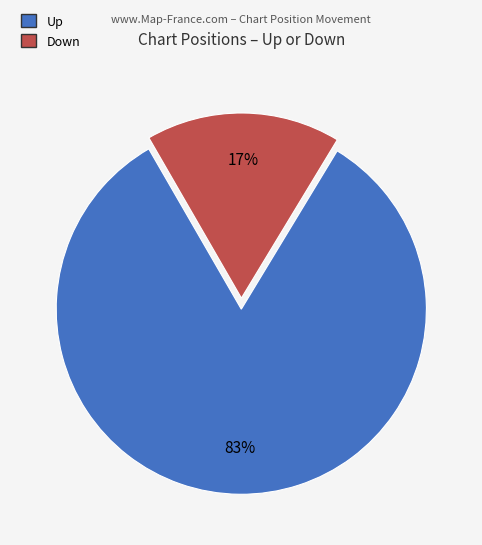

Is there any slice that represents more than half of the pie?

Yes